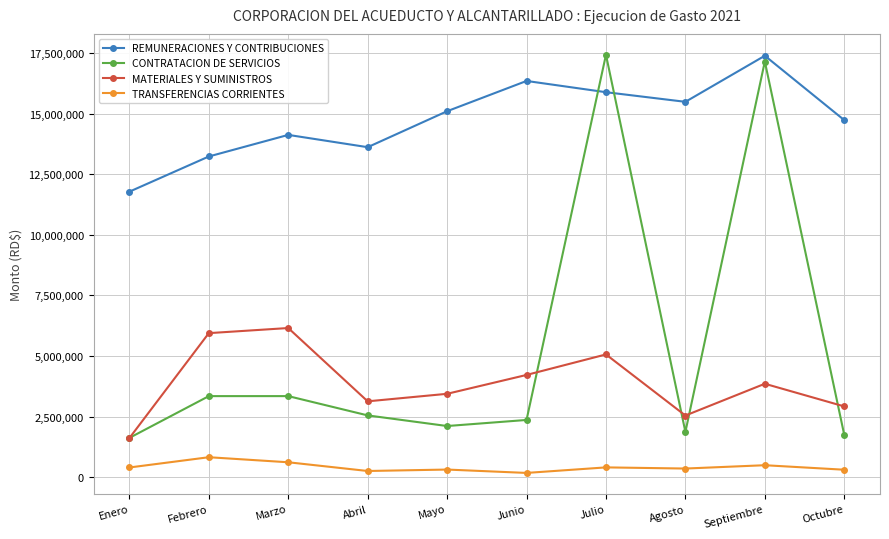

List the labels in order of REMUNERACIONES Y CONTRIBUCIONES value, smallest first.

Enero, Febrero, Abril, Marzo, Octubre, Mayo, Agosto, Julio, Junio, Septiembre